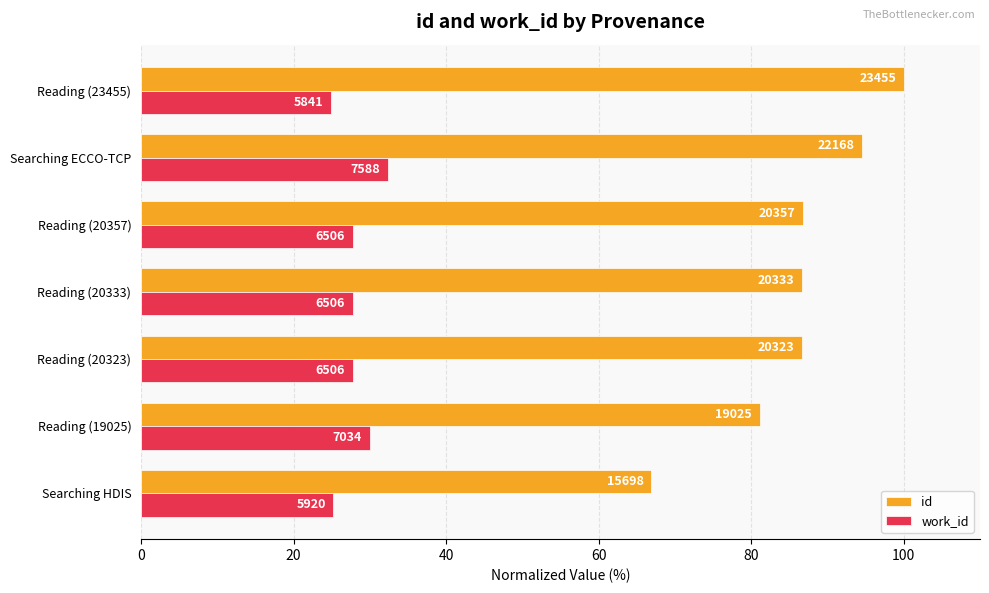

What are all the series names shown in the legend?

id, work_id